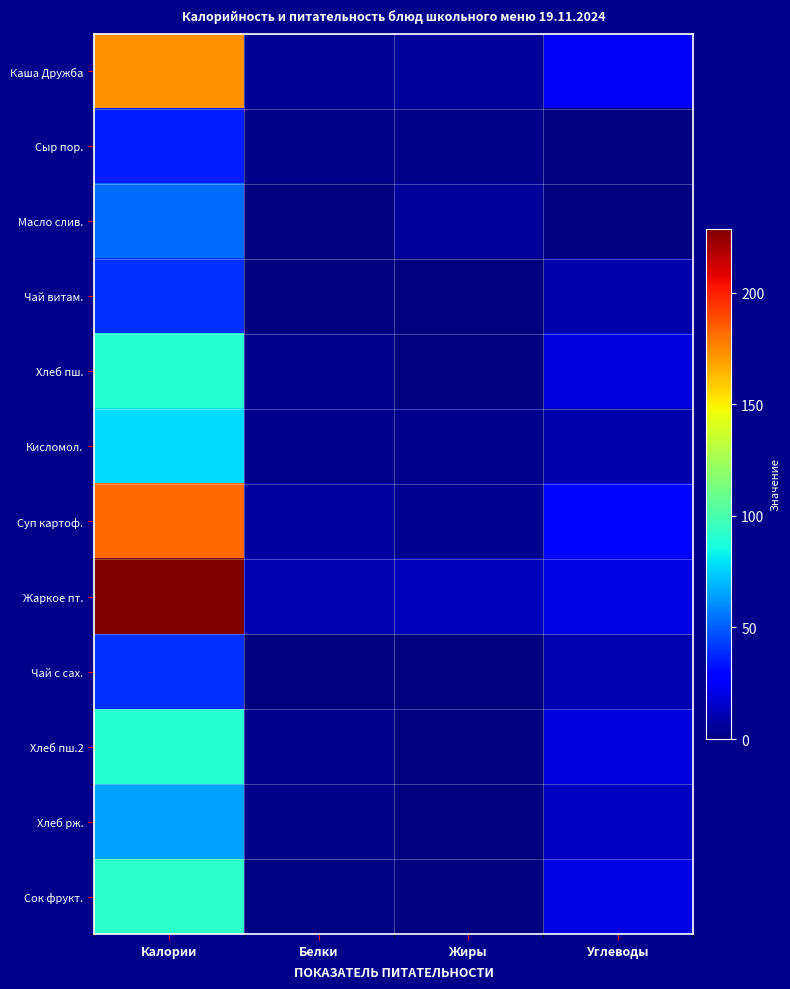

List the series in order of their peak value, highest first.

Жаркое пт., Суп картоф., Каша Дружба, Сок фрукт., Хлеб пш., Хлеб пш.2, Кисломол., Хлеб рж., Масло слив., Чай с сах., Чай витам., Сыр пор.